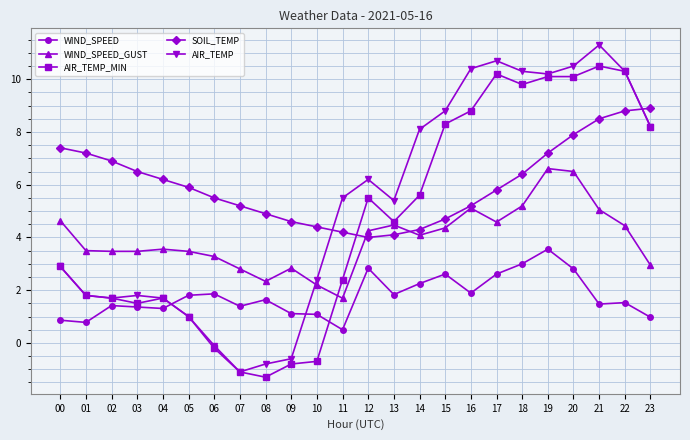

At which category does the chart reach its peak across all series?

21